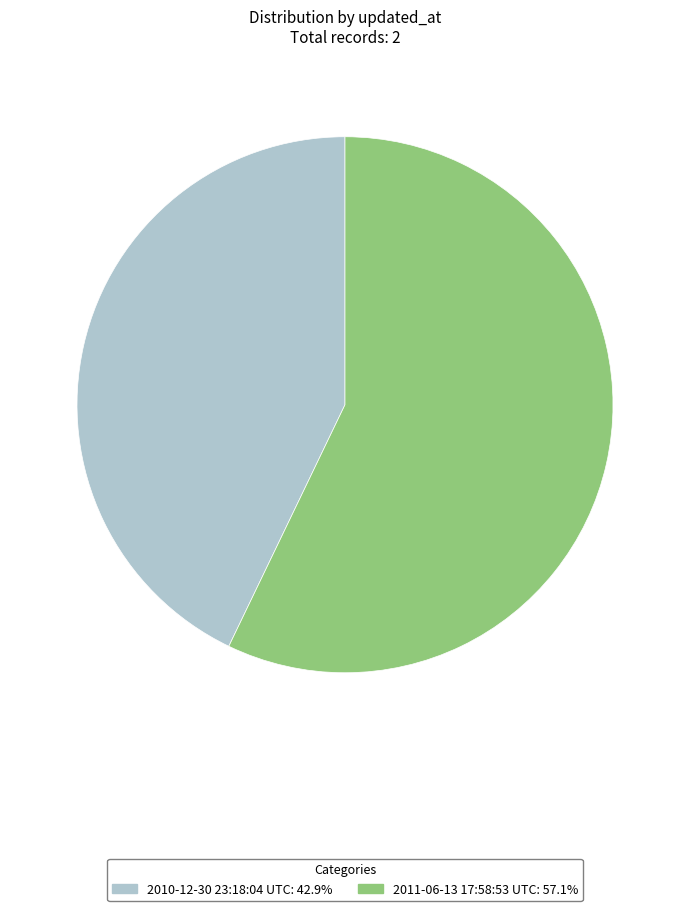

Which has a higher value, 2010-12-30 23:18:04 UTC or 2011-06-13 17:58:53 UTC?

2011-06-13 17:58:53 UTC